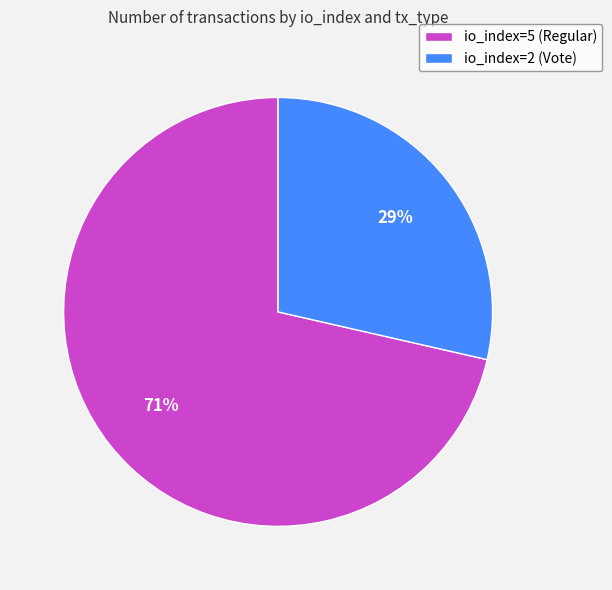

To the nearest percent, what is the average slice percentage?

50%